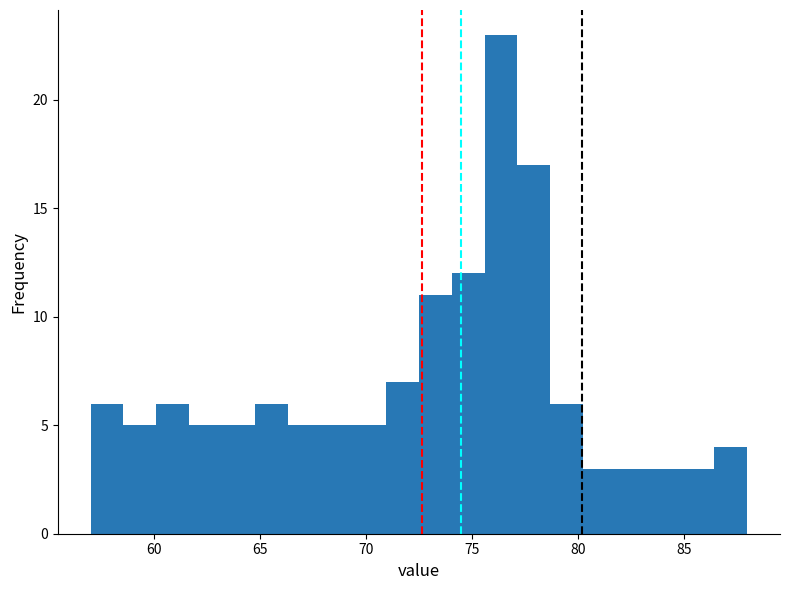

Around what value on the x-axis is the tallest bar? Give the approximate position of its centre, as read against the axis.

76.5